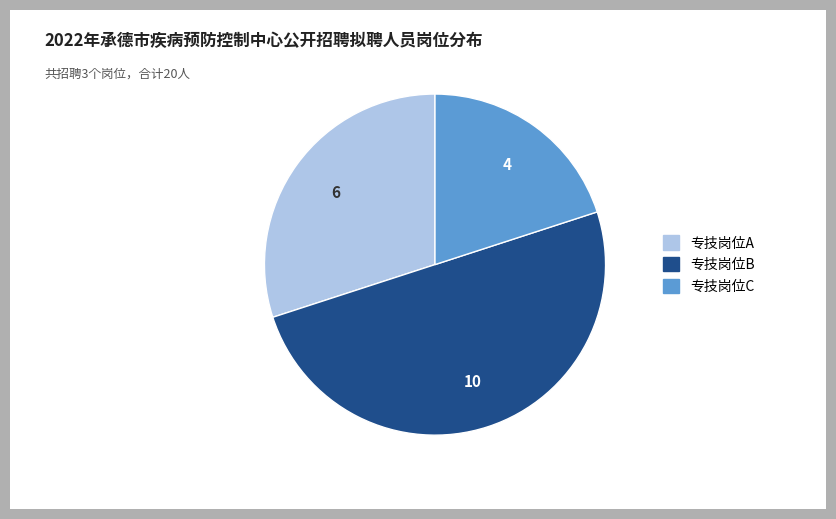

Does 专技岗位A account for over 50% of the chart?

No